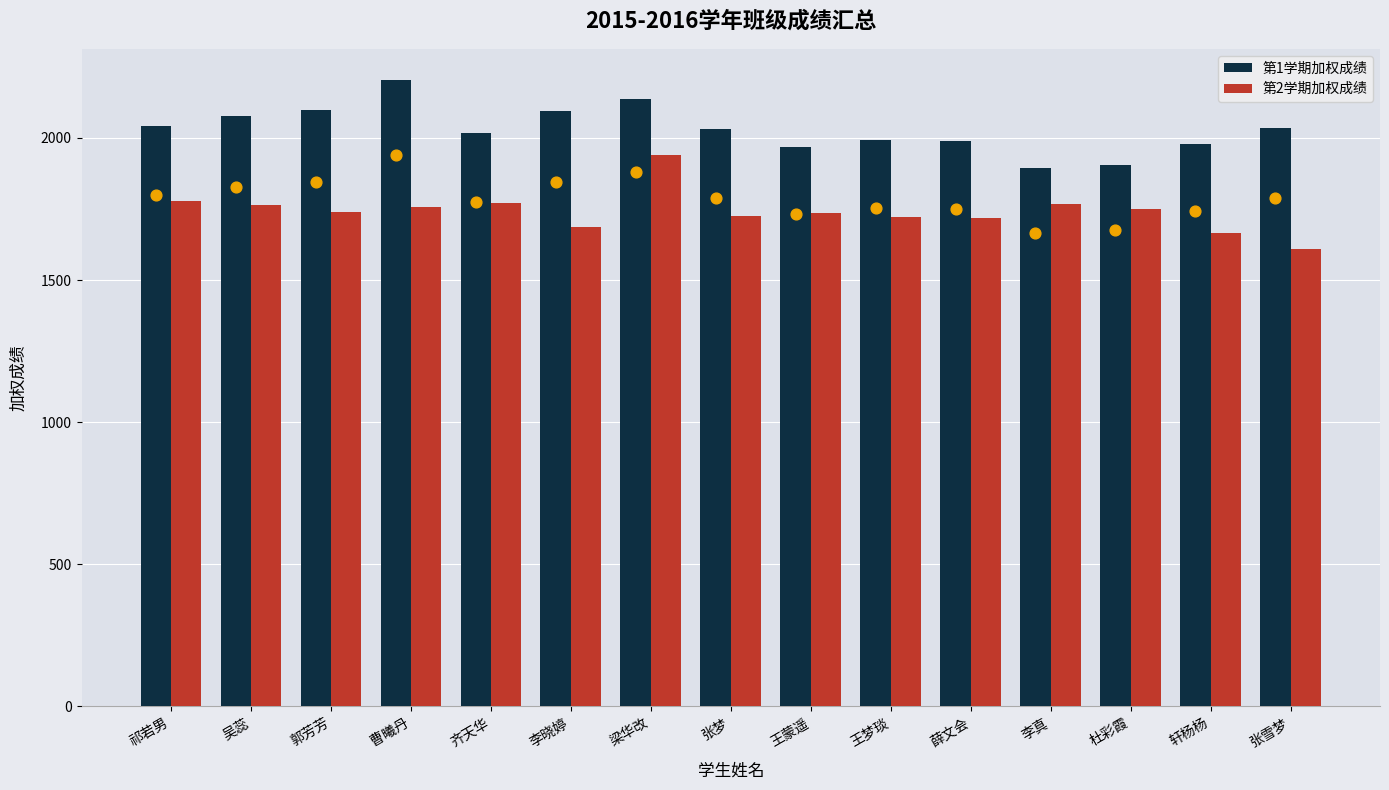

At which category is the sum across all series the highest?

梁华改